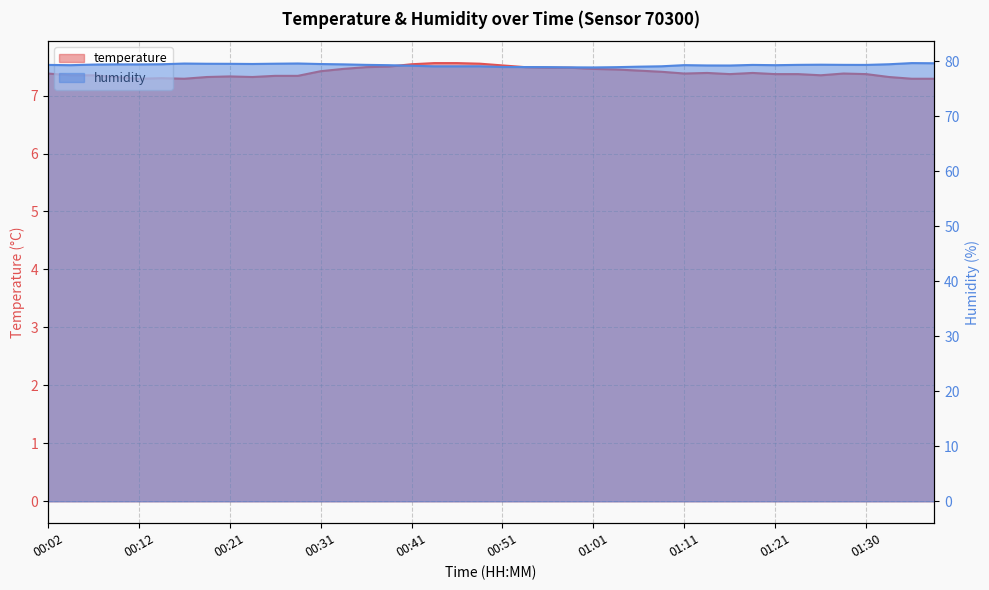

At which category does the chart reach its peak across all series?

01:35